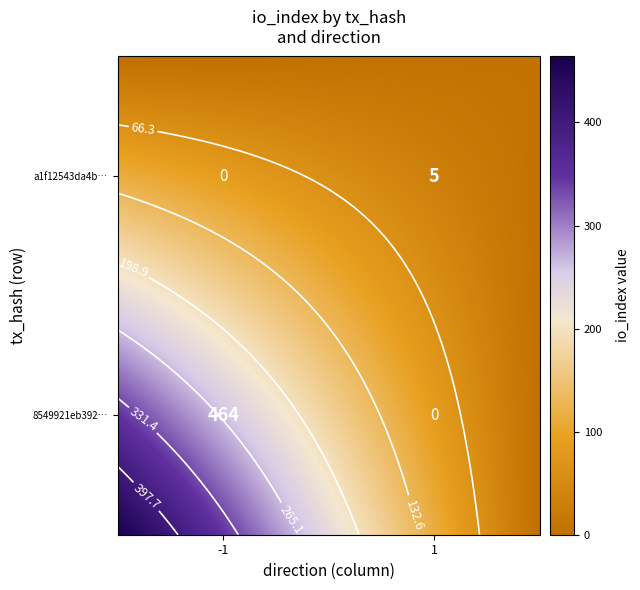

Is it true that a1f12543da4bda16a91356160ea3bbdcffd281a equals 2 at io_index?

False